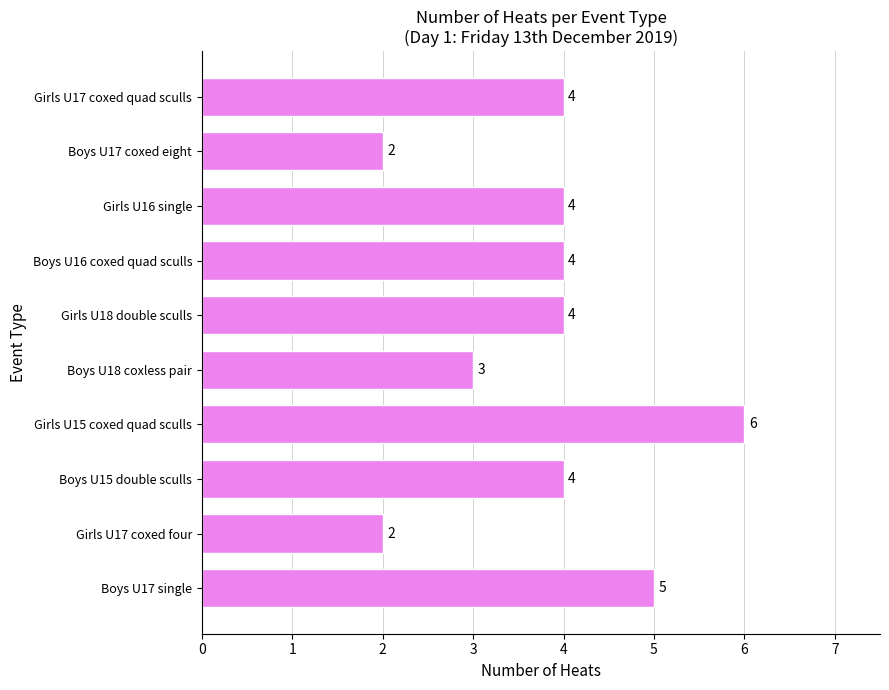

Which label corresponds to the largest value in the chart?

Girls U15 coxed quad sculls